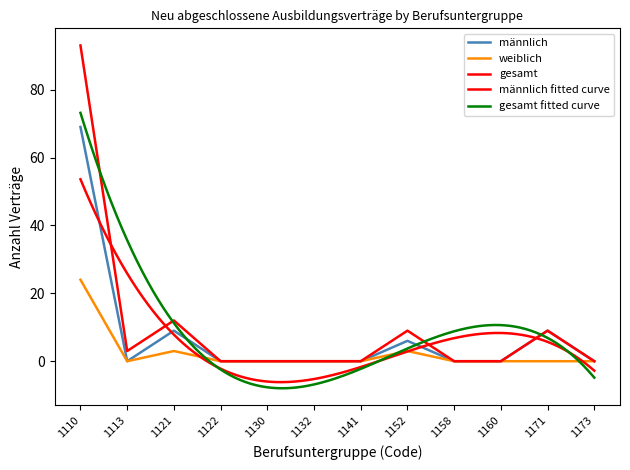

What is the greatest value displayed?

93